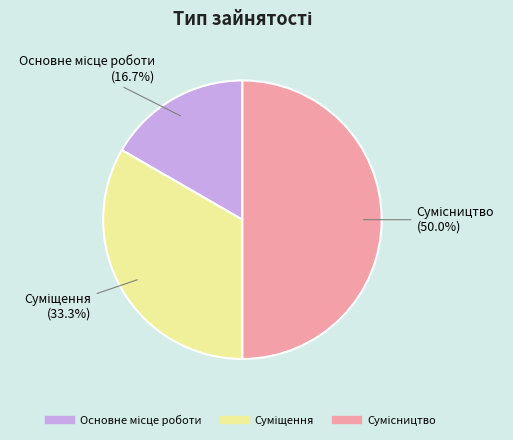

To the nearest percent, what is the difference between the Основне місце роботи and Суміщення slice percentages?

17%